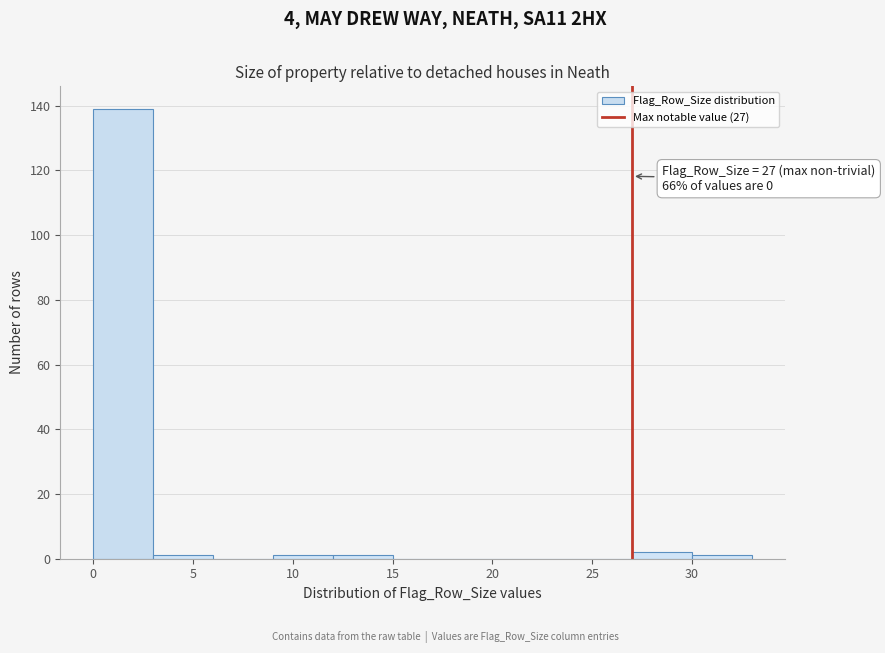

Over which range of the x-axis is the bar tallest?

0 to 3